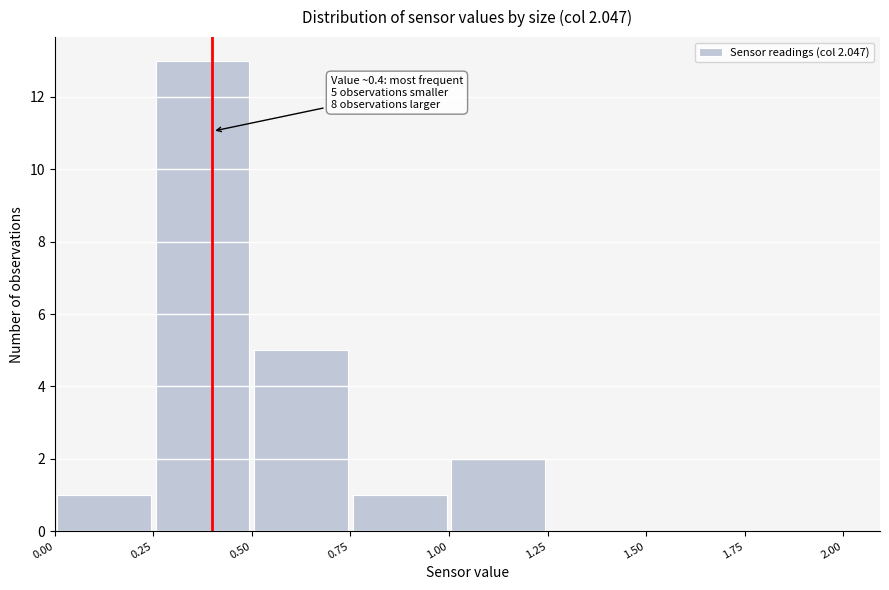

Over which range of the x-axis is the bar tallest?

0.25 to 0.50